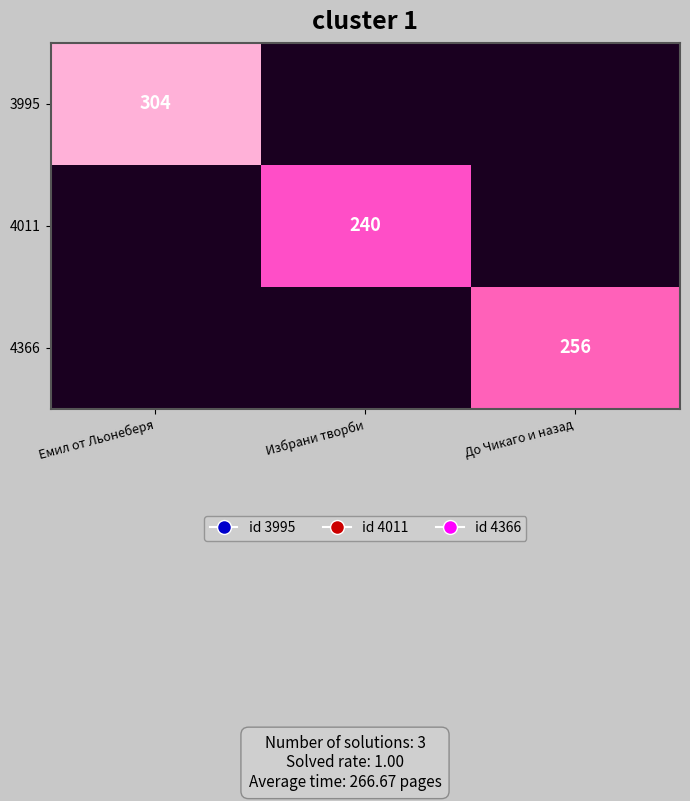

The 4011 series shows 240 at Избрани творби. True or false?

True